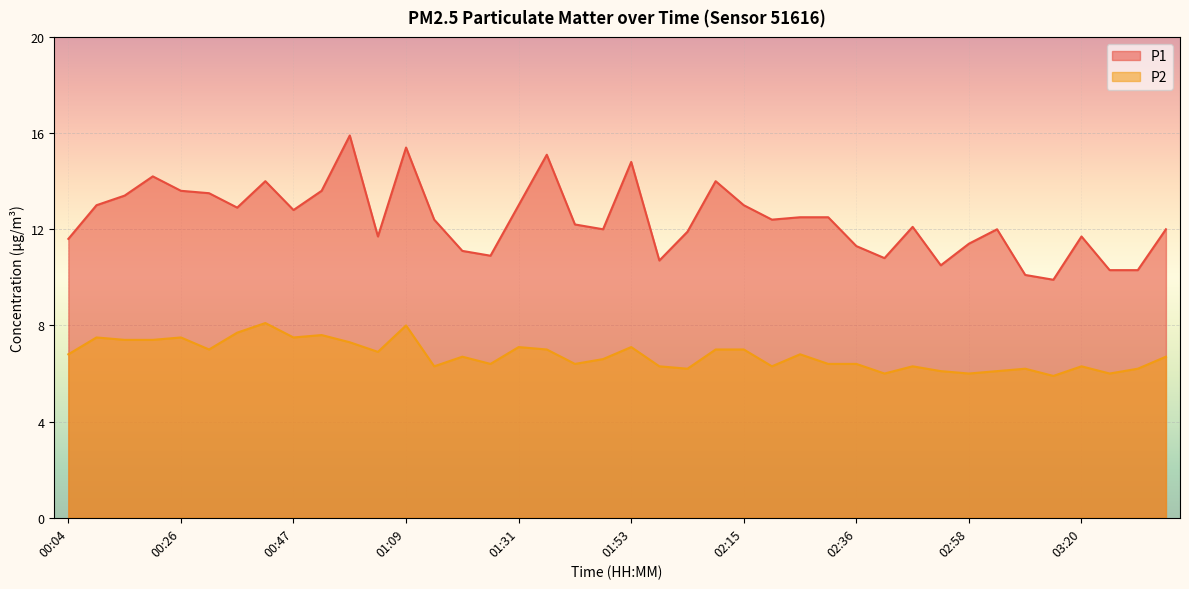

Where is the first local maximum for P2?

00:09